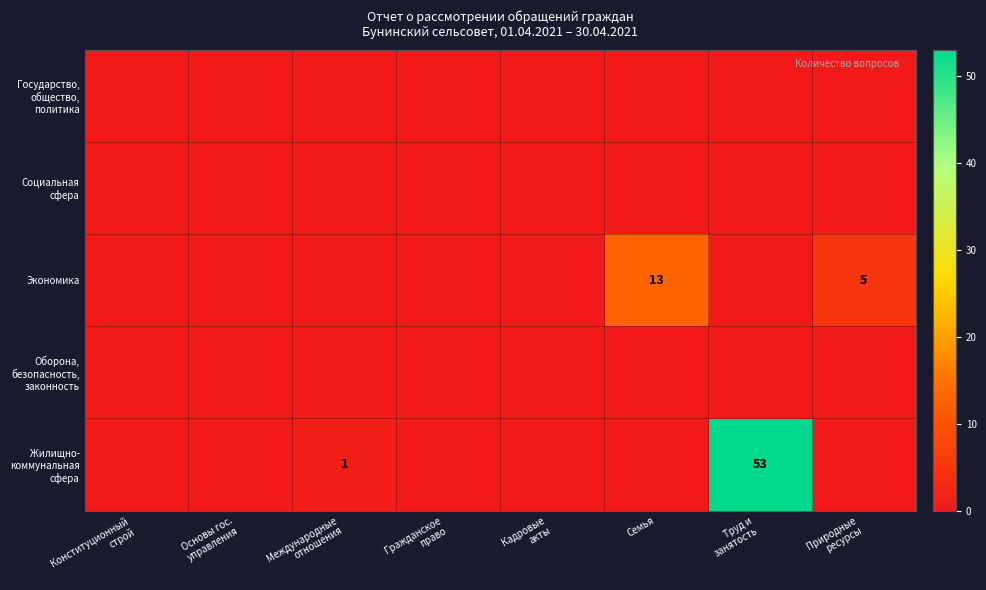

The Экономика series shows 19 at Семья. True or false?

False